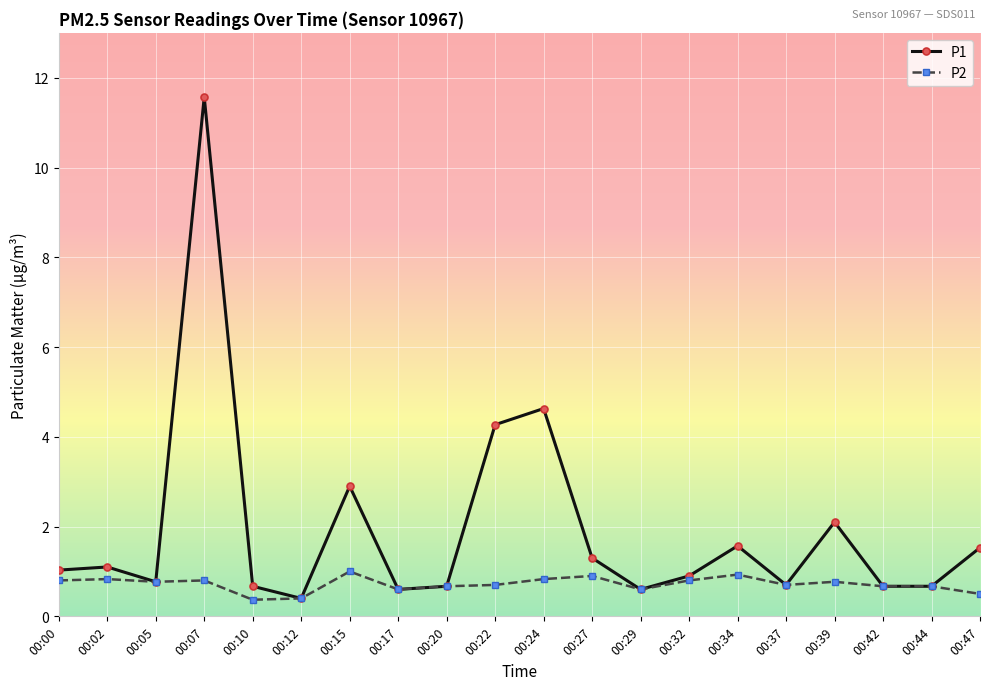

Count the P2 values in the range 0 to 1.

20